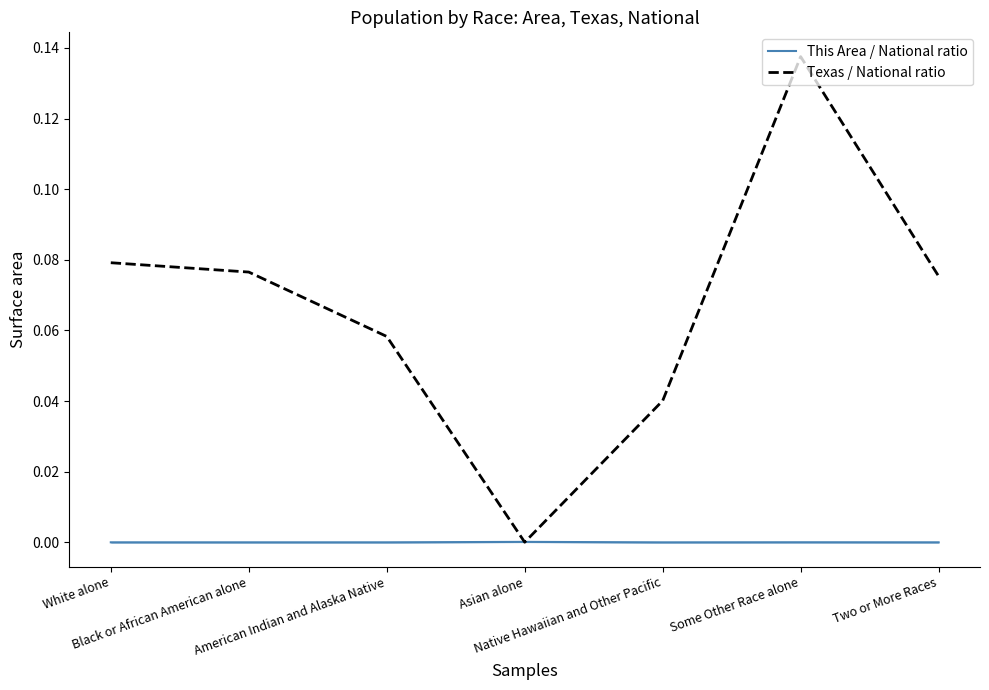

Does the chart have visible grid lines?

No